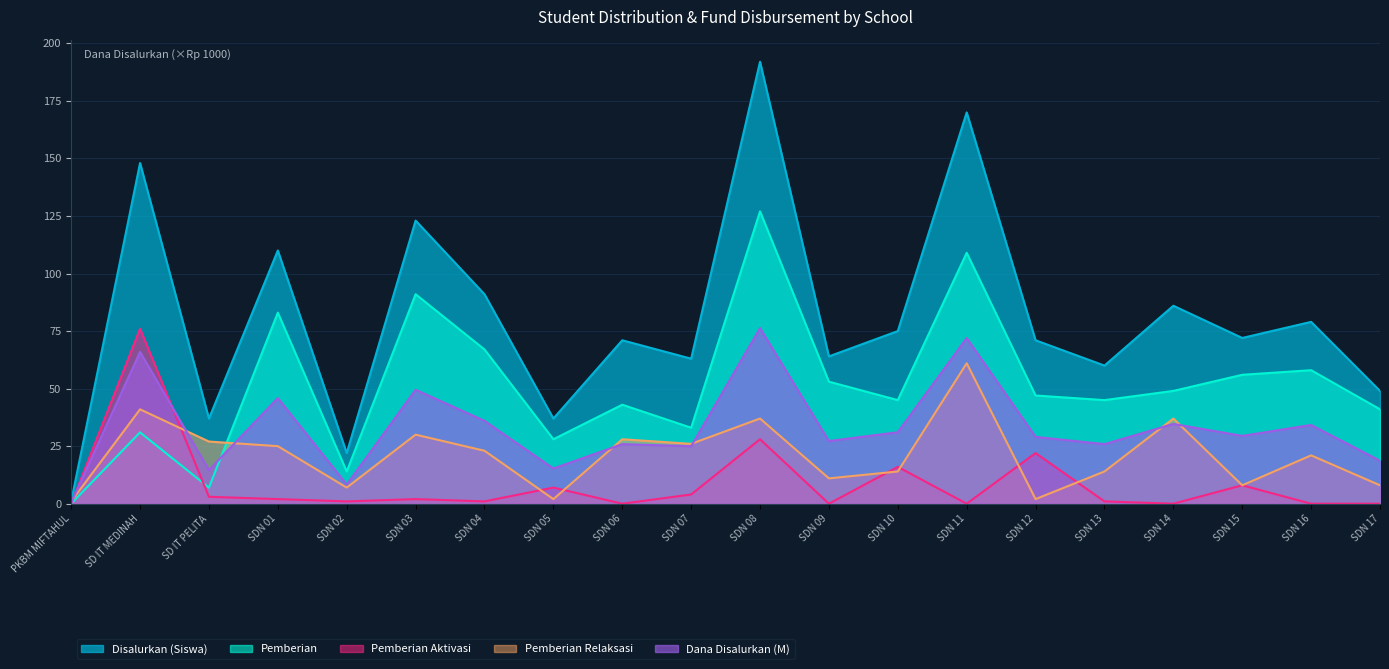

Rank the series by their average value, from lowest to highest.

Pemberian Aktivasi, Pemberian Relaksasi, Dana Disalurkan (M), Pemberian, Disalurkan (Siswa)